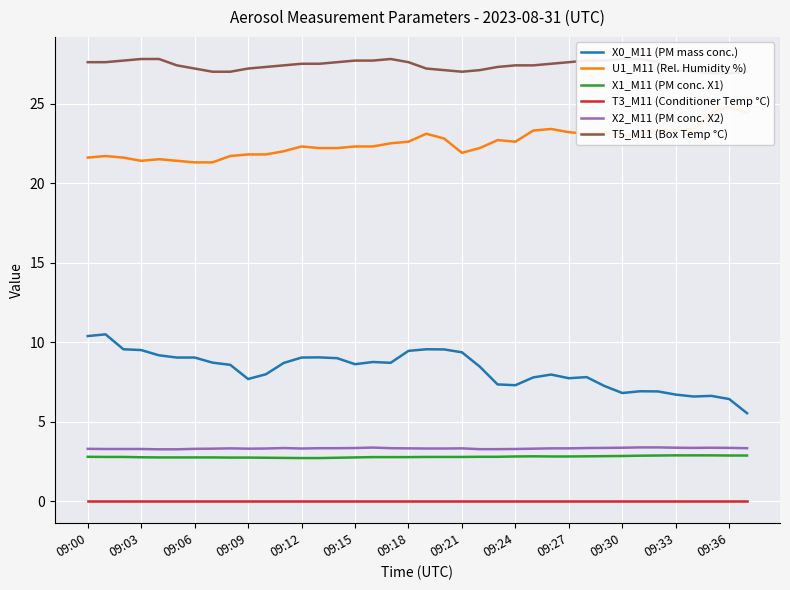

How many series are shown in this chart?

6